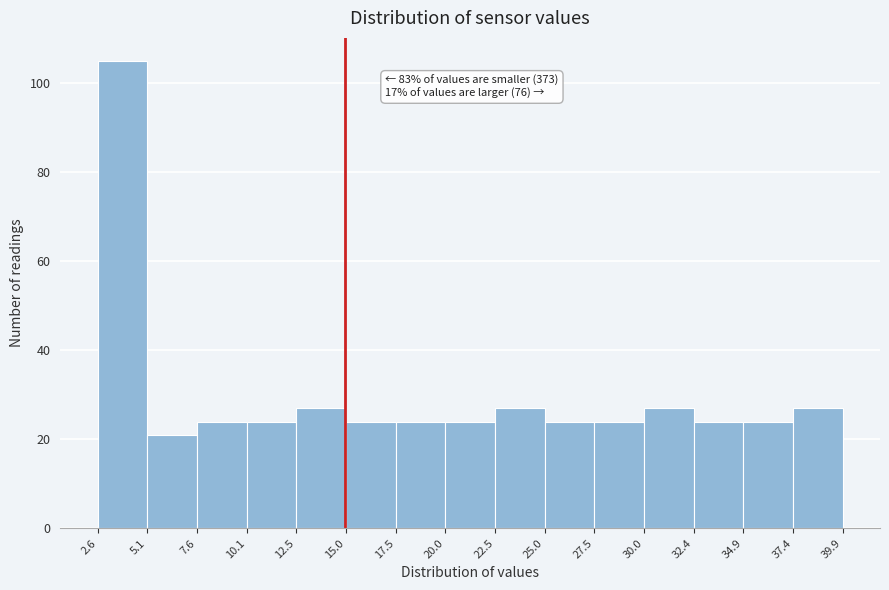

Which range on the x-axis has the tallest bar?

2.6 to 5.1